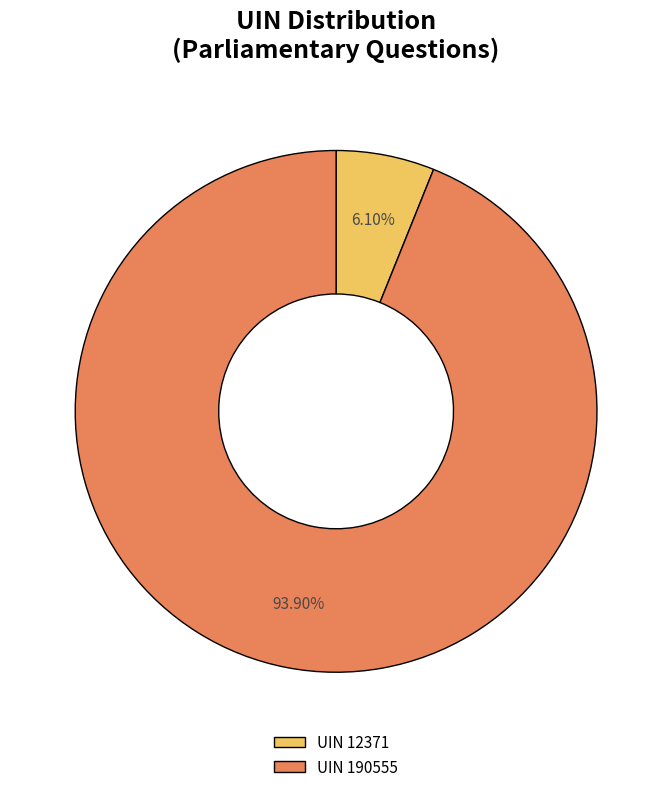

Rank the categories by value from lowest to highest.

UIN 12371, UIN 190555